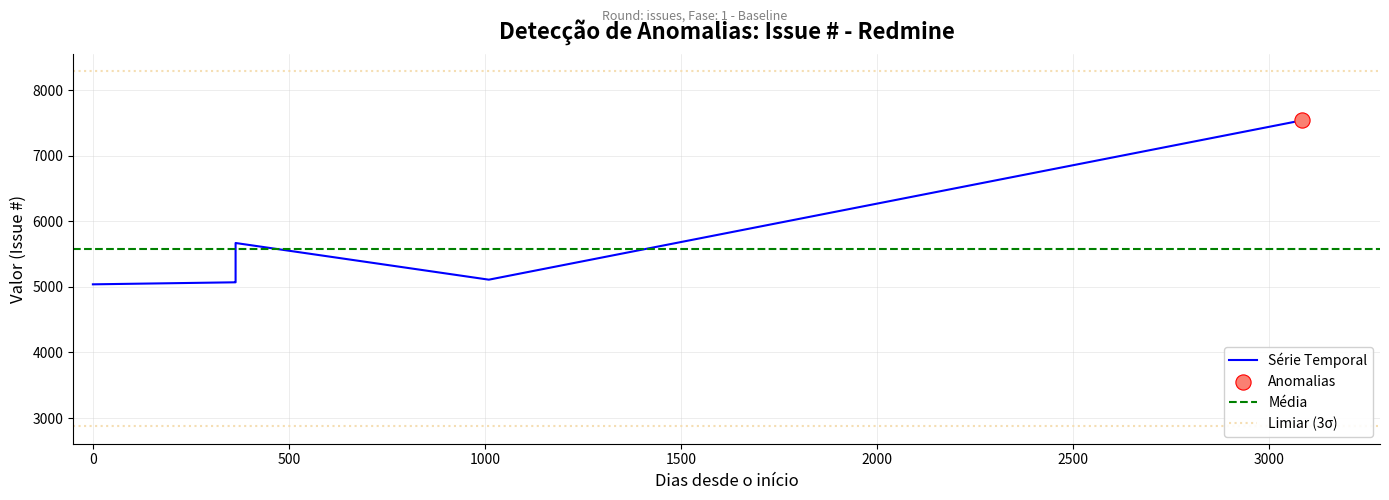

Approximately how many times larger is the value at 2011-03-24 compared to 2011-03-24?

1.0